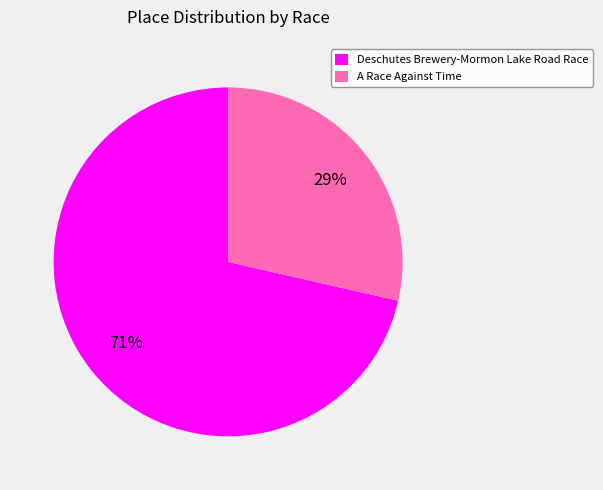

Does any single category account for the majority?

Yes